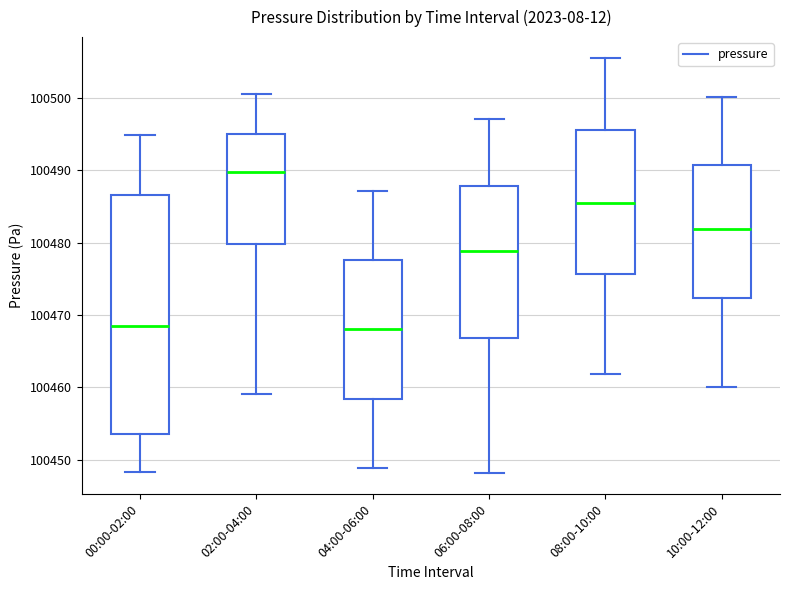

Reading left to right, read every box against the y-axis: the position of its median line, the range the box covers, and the ends of its whiskers. The values are not printed on the chart, so give them approximately, as read against the axis.

00:00-02:00: median 100468, box 100454 to 100487, whiskers 100448 to 100495
02:00-04:00: median 100490, box 100480 to 100495, whiskers 100459 to 100501
04:00-06:00: median 100468, box 100458 to 100478, whiskers 100449 to 100487
06:00-08:00: median 100479, box 100467 to 100488, whiskers 100448 to 100497
08:00-10:00: median 100486, box 100476 to 100496, whiskers 100462 to 100506
10:00-12:00: median 100482, box 100472 to 100491, whiskers 100460 to 100500